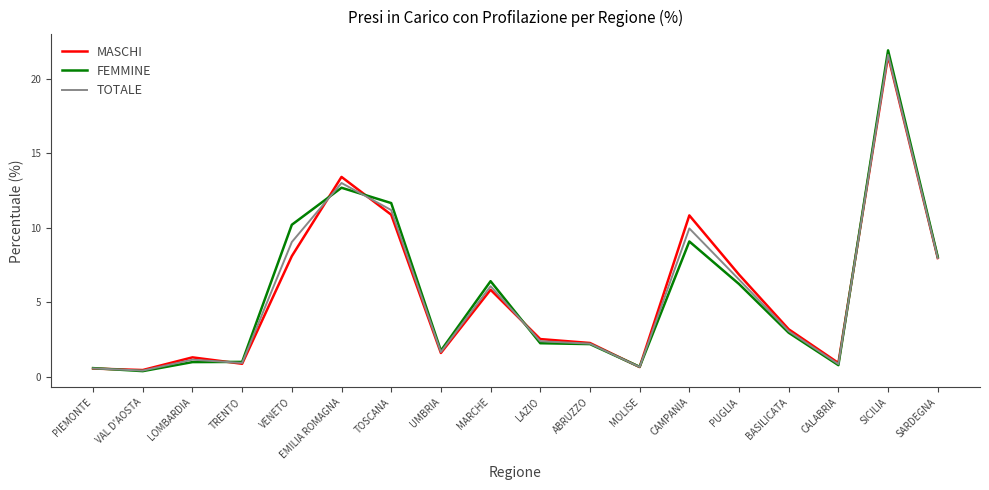

What is the total value across all series at LOMBARDIA?

3.5